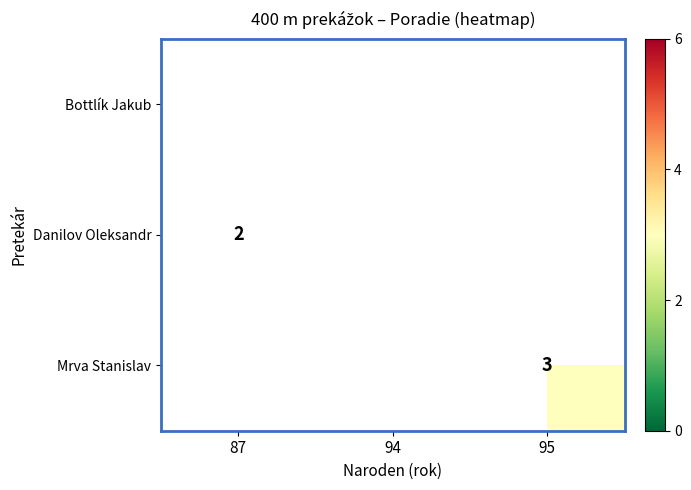

The Danilov Oleksandr series shows 2 at 87. True or false?

True